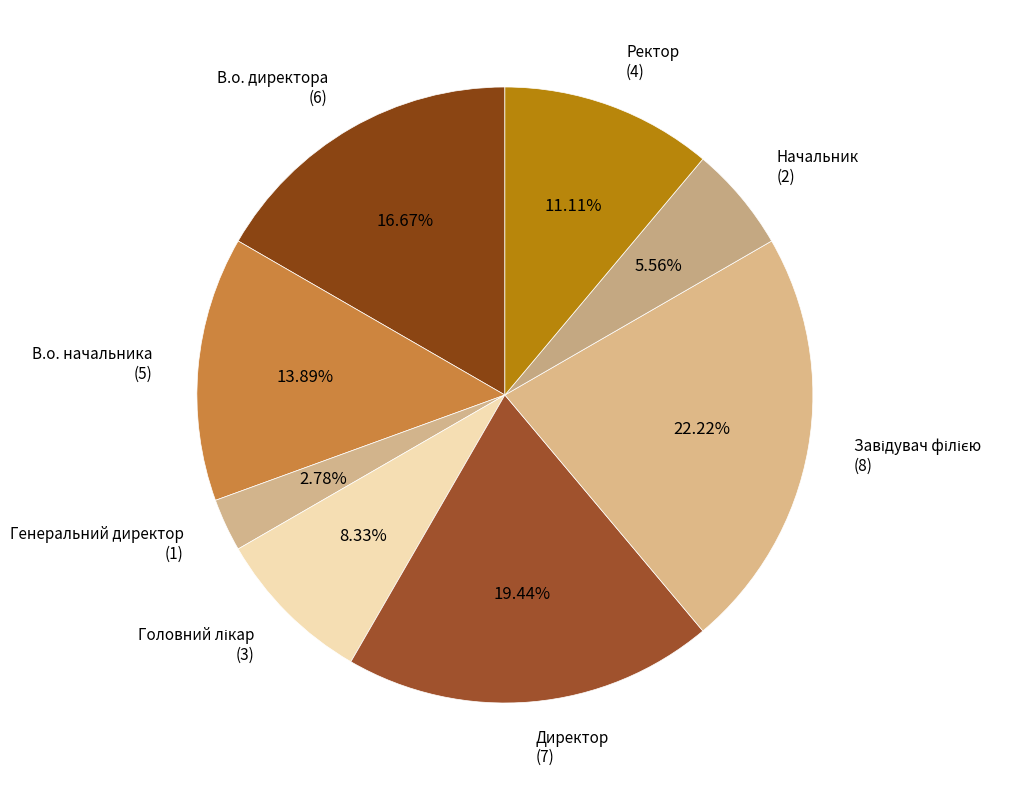

Between Начальник (2) and Директор (7), which is larger?

Директор (7)